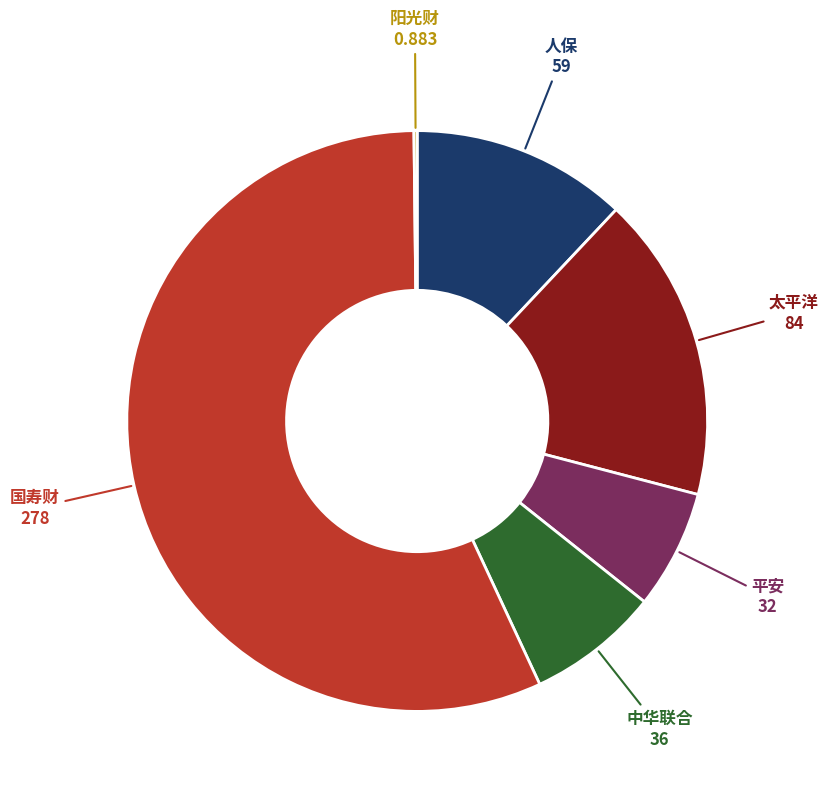

Is there a majority slice in this chart?

Yes